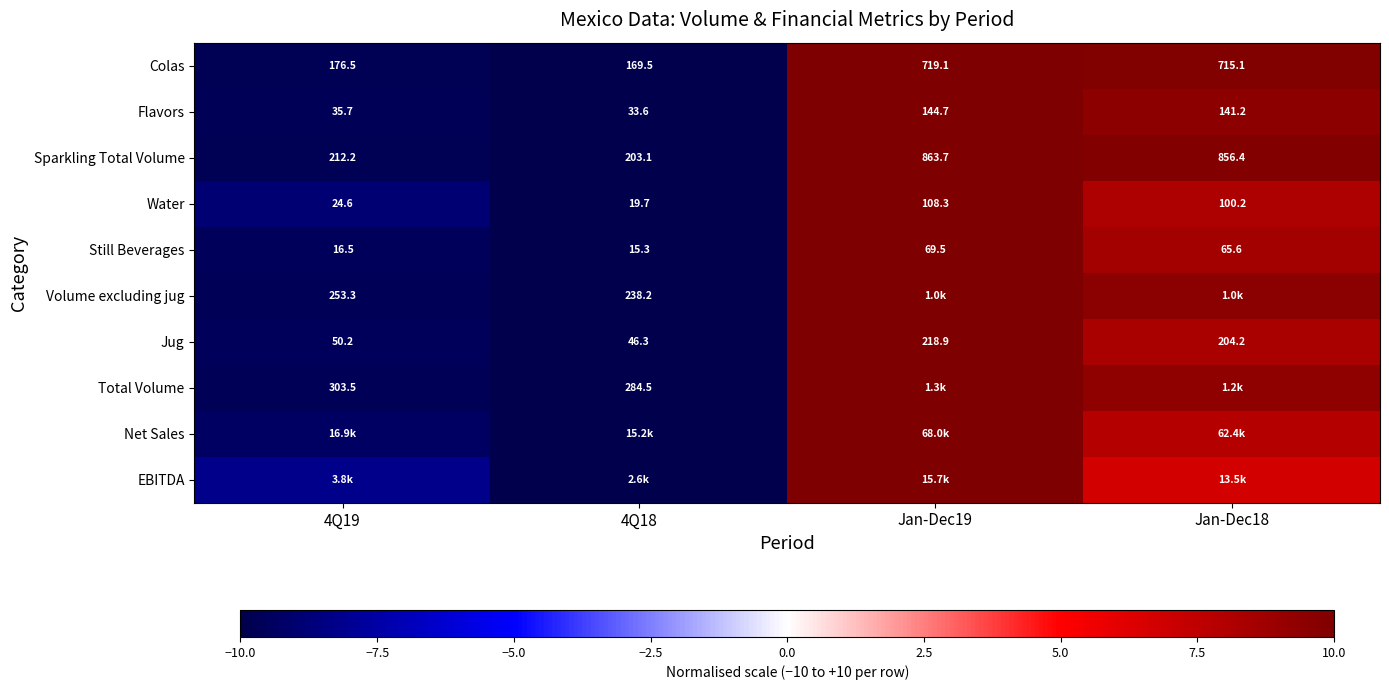

How many values in the Jug series exceed 204?

2